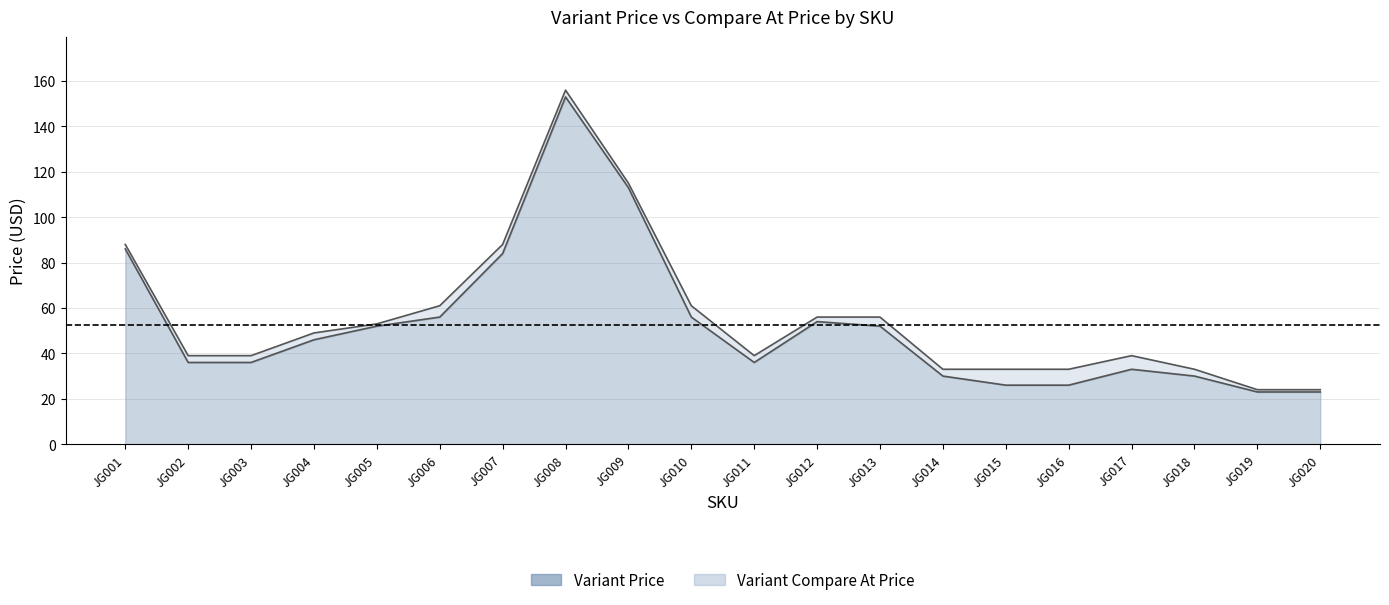

What is the sum of all Variant Price values?

1051